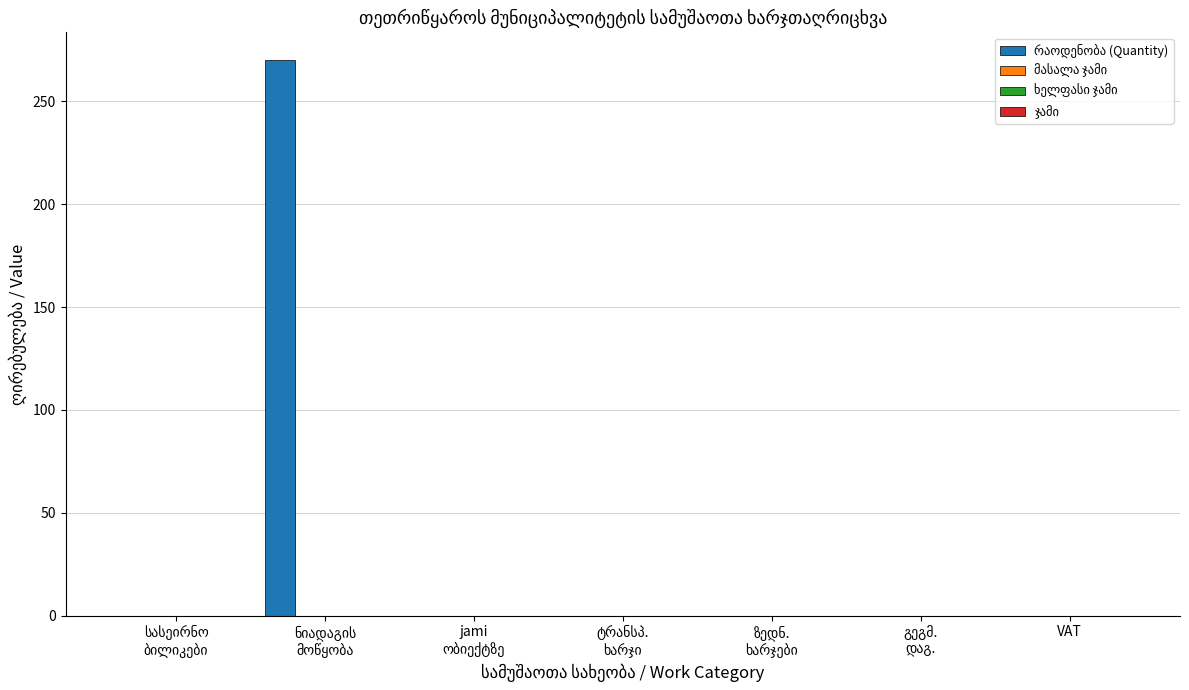

What is the maximum value shown in the chart?

270